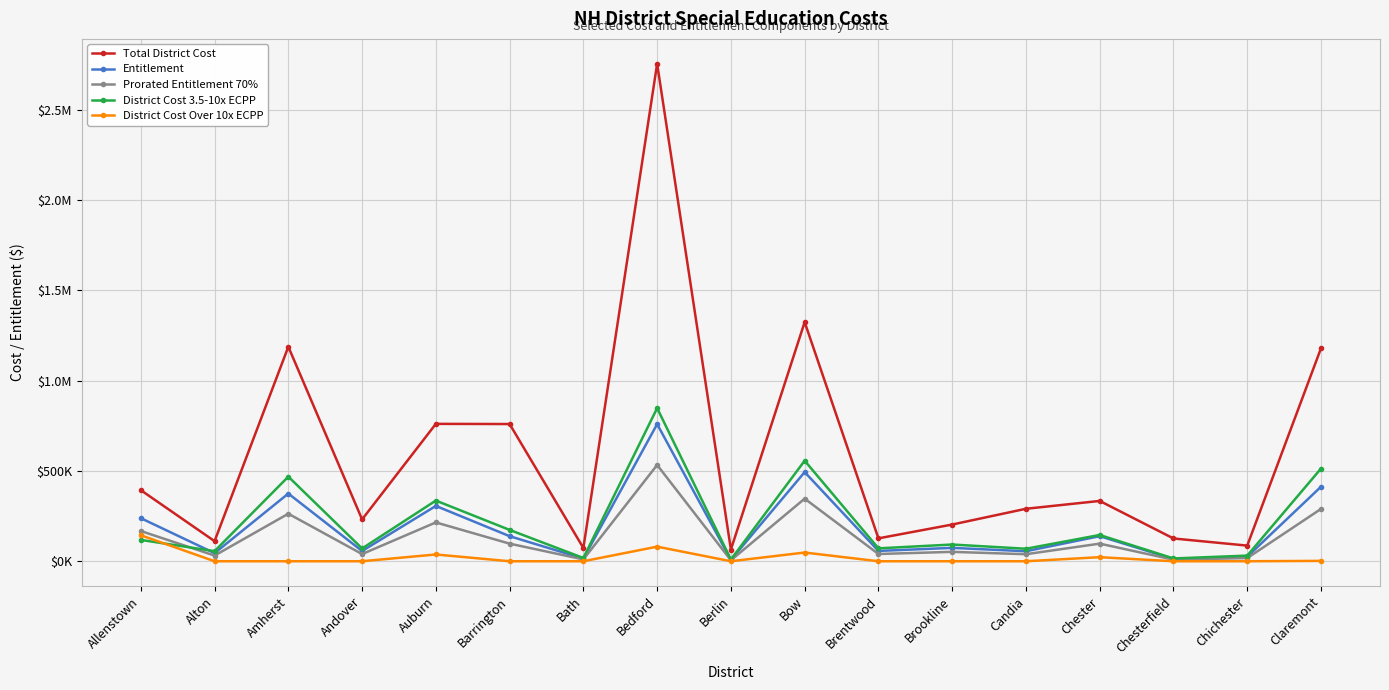

Between Chester and Alton, which is larger?

Chester